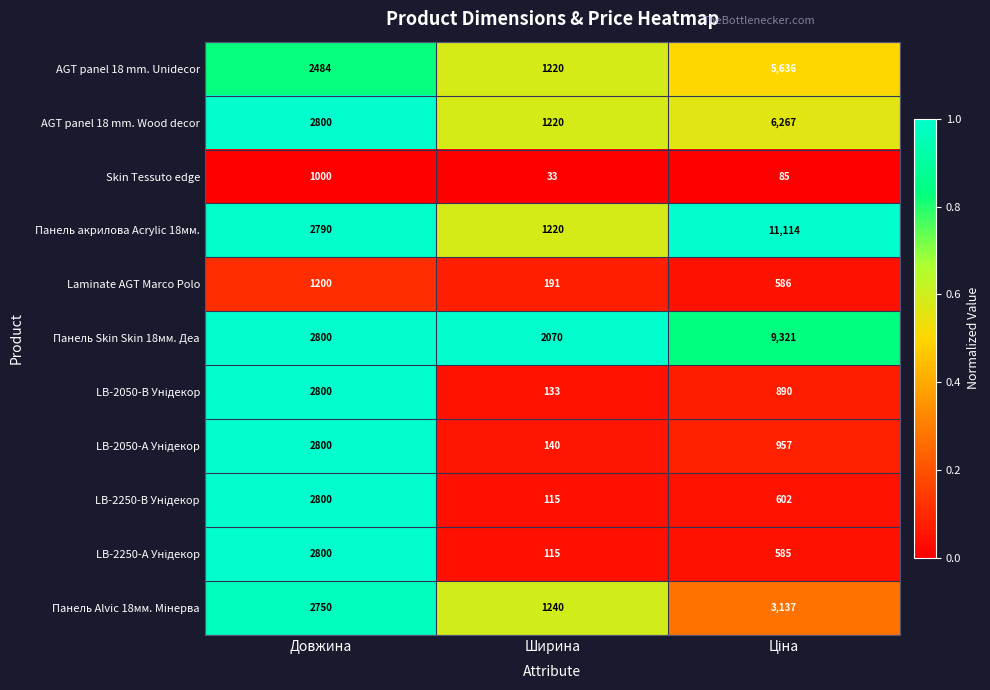

What is the total value across all series at Ширина?

7697